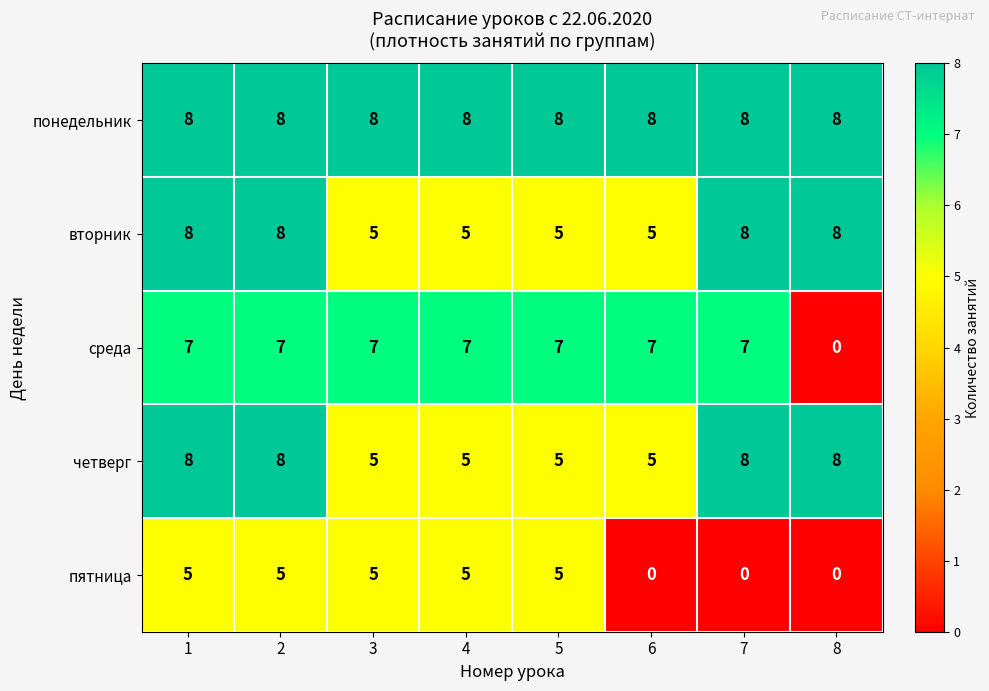

What is the greatest value displayed?

8